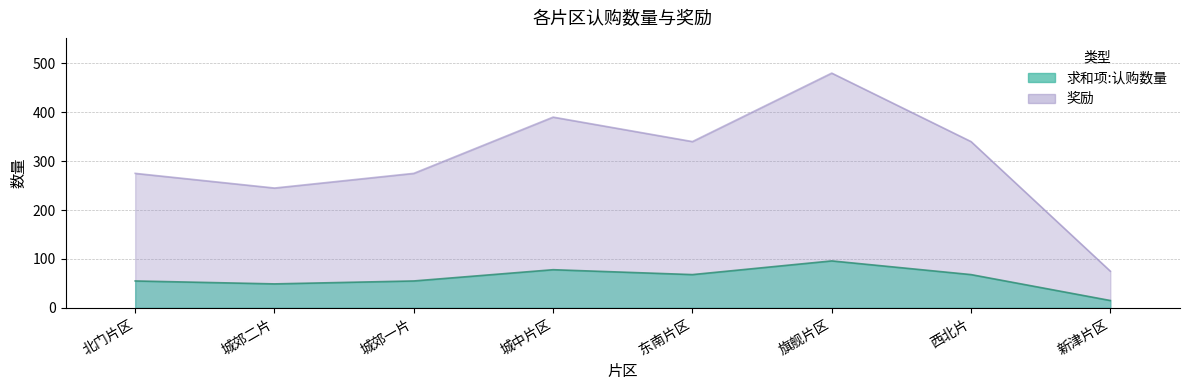

How many interior local valleys does the 求和项:认购数量 series have?

2